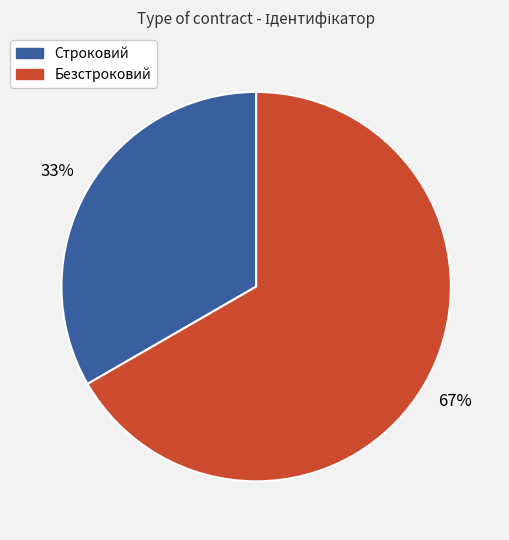

Do Строковий and Безстроковий together represent more than half of the pie?

Yes